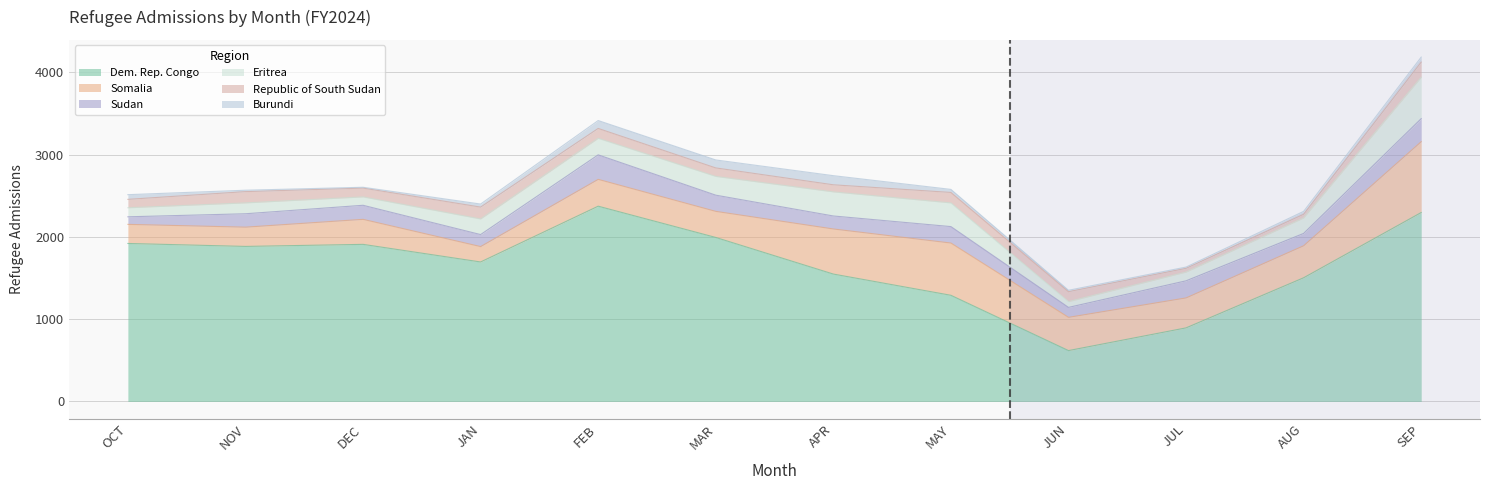

What is the sum of the Republic of South Sudan values at JAN and FEB?

264